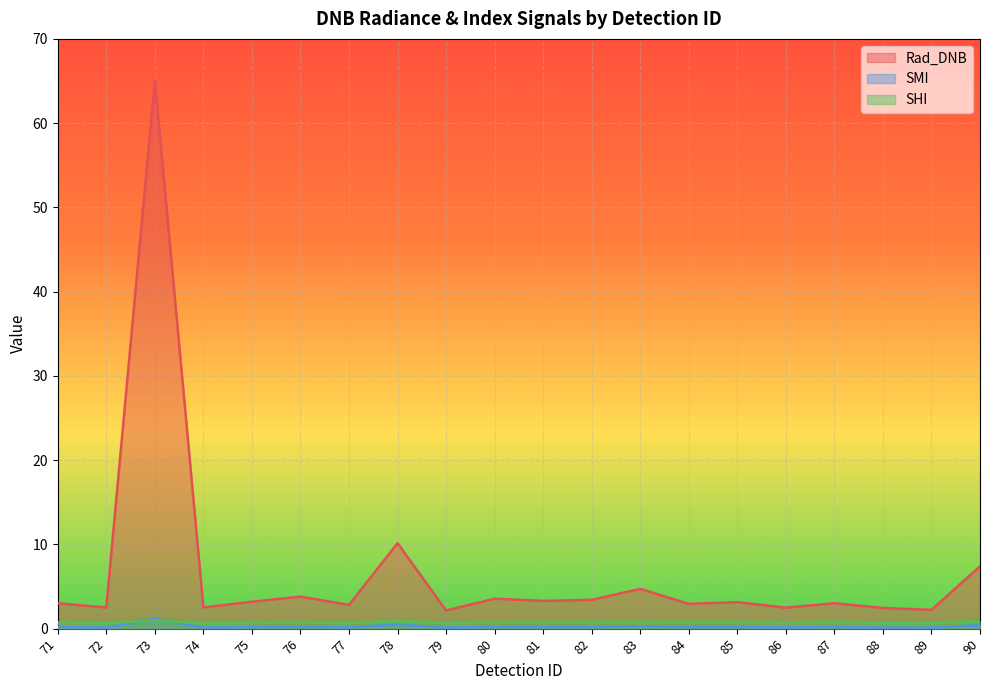

Where is Rad_DNB nearest to the value 33?

78